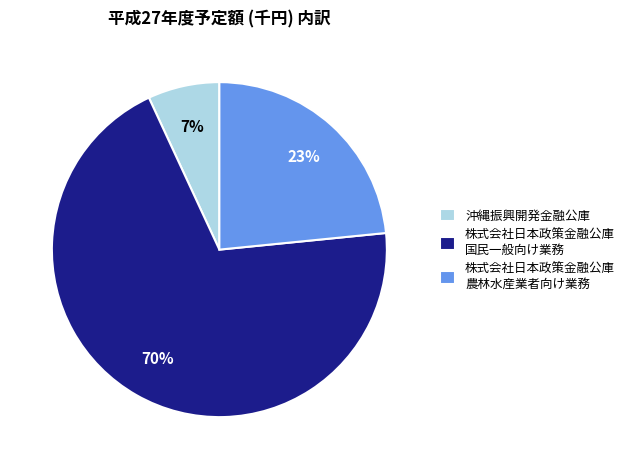

Does 株式会社日本政策金融公庫 国民一般向け業務 account for over 50% of the chart?

Yes